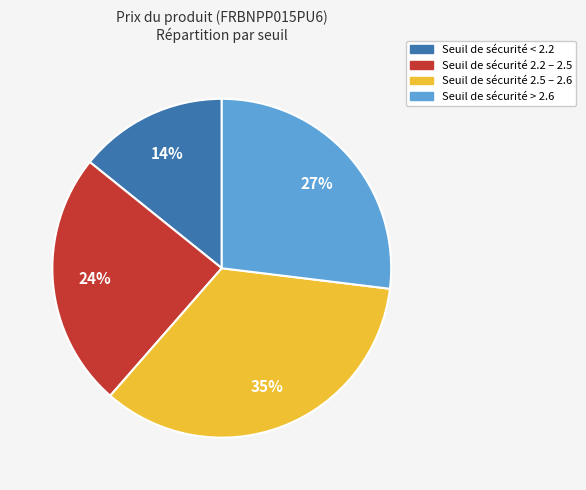

Is there any slice that represents more than half of the pie?

No